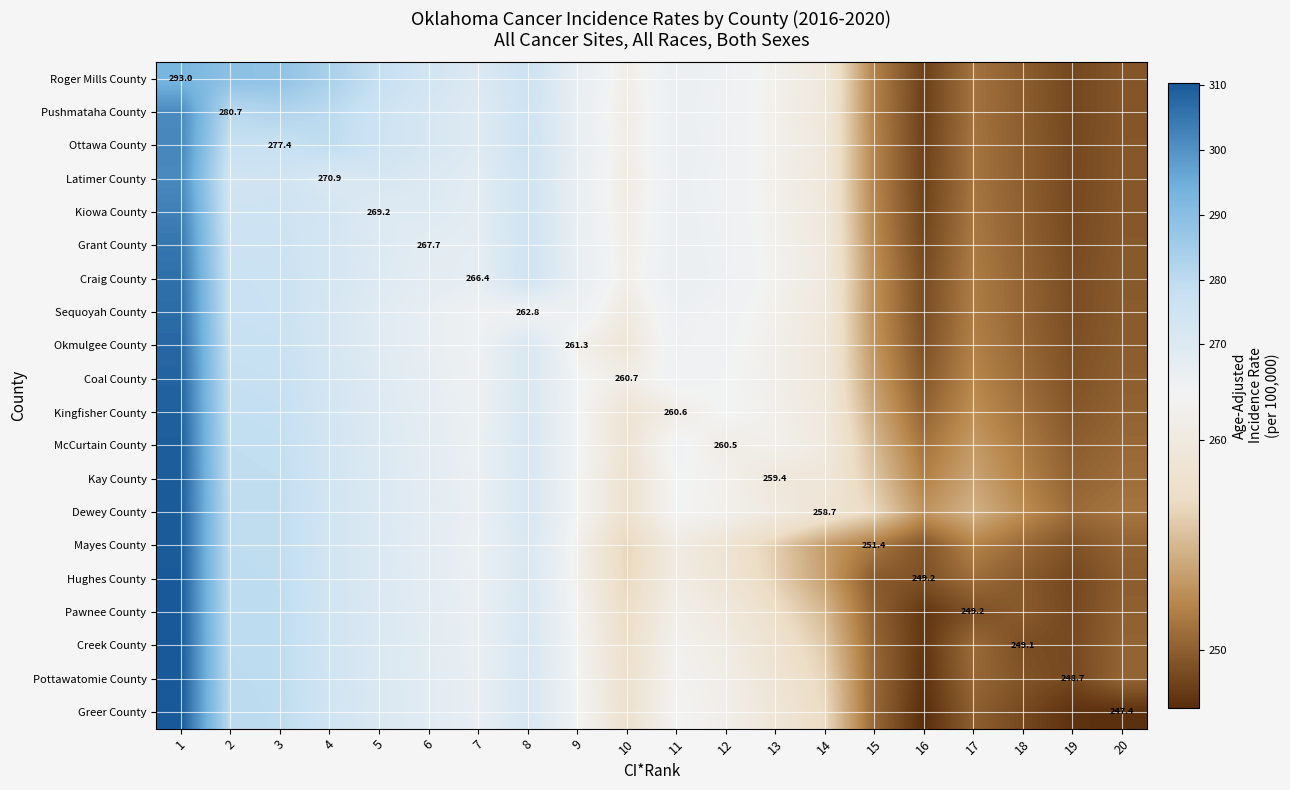

Is it true that Dewey County equals 96.3 at 16?

False